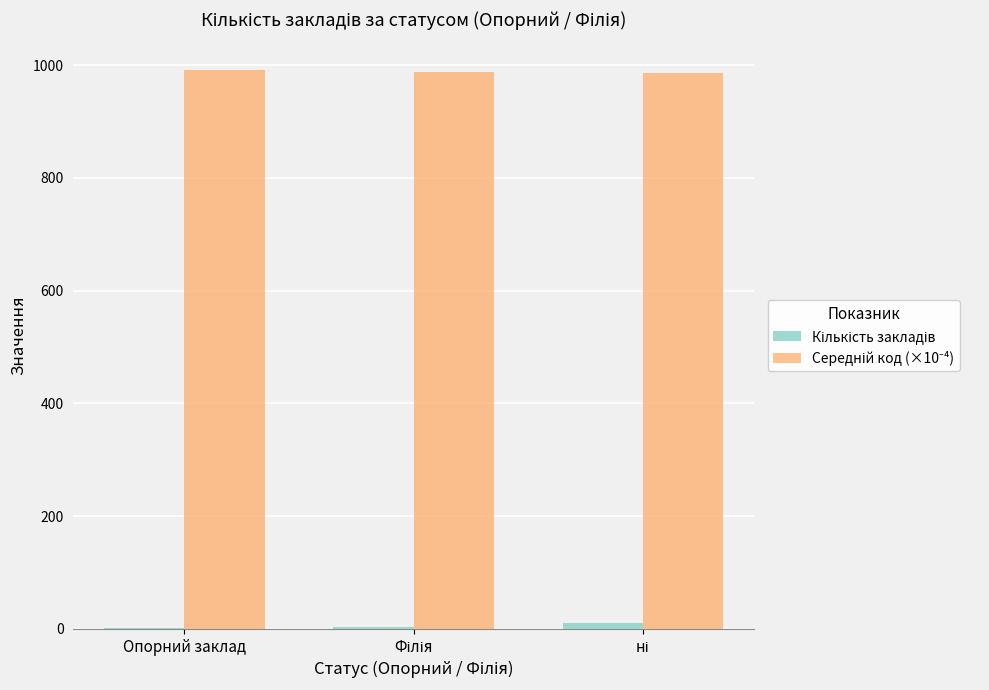

True or false: Середній код (×10⁻⁴) has a value of 419.9 at Філія.

False